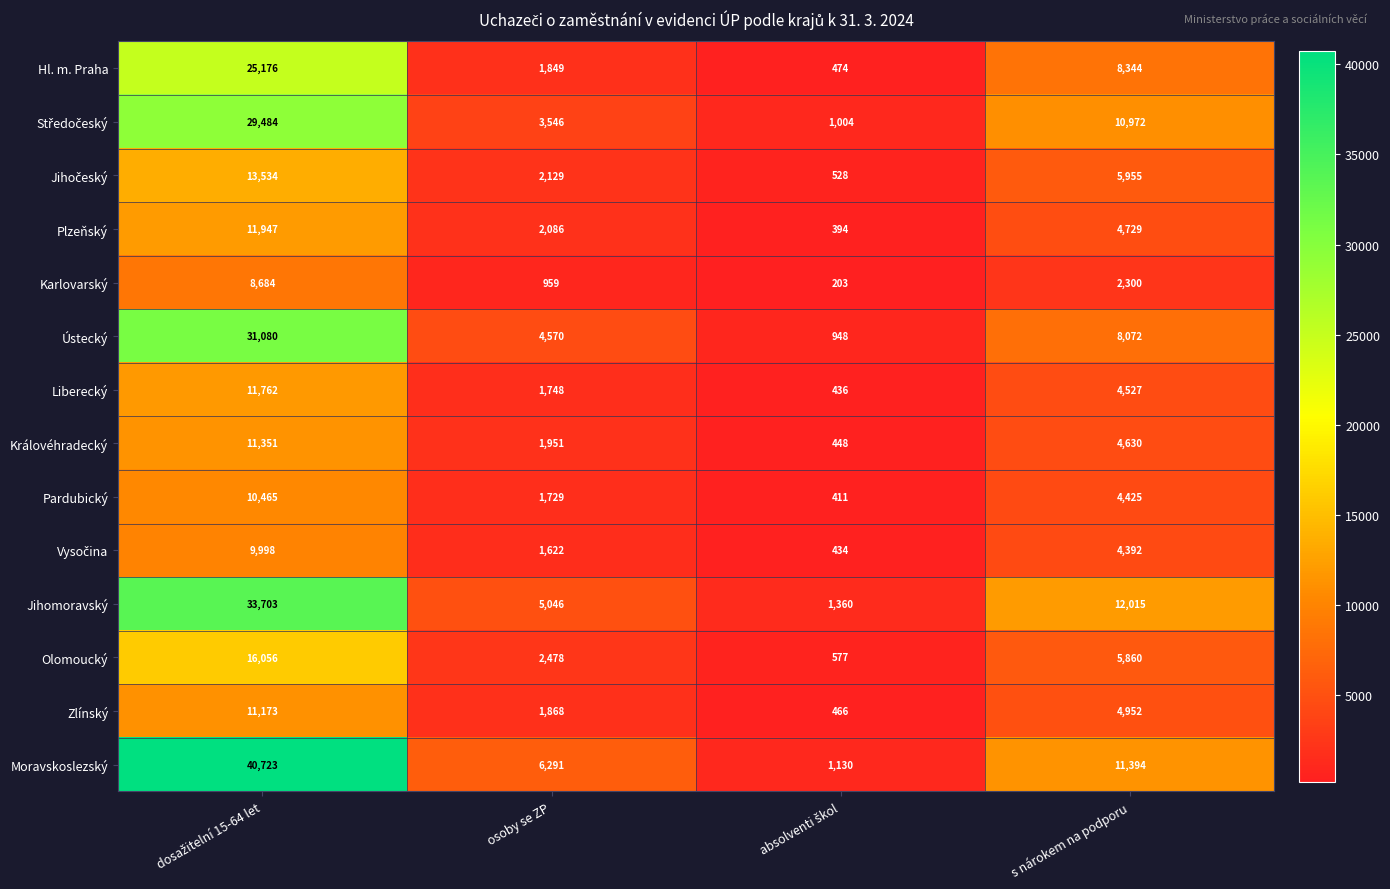

Which series has the widest spread of values?

Moravskoslezský